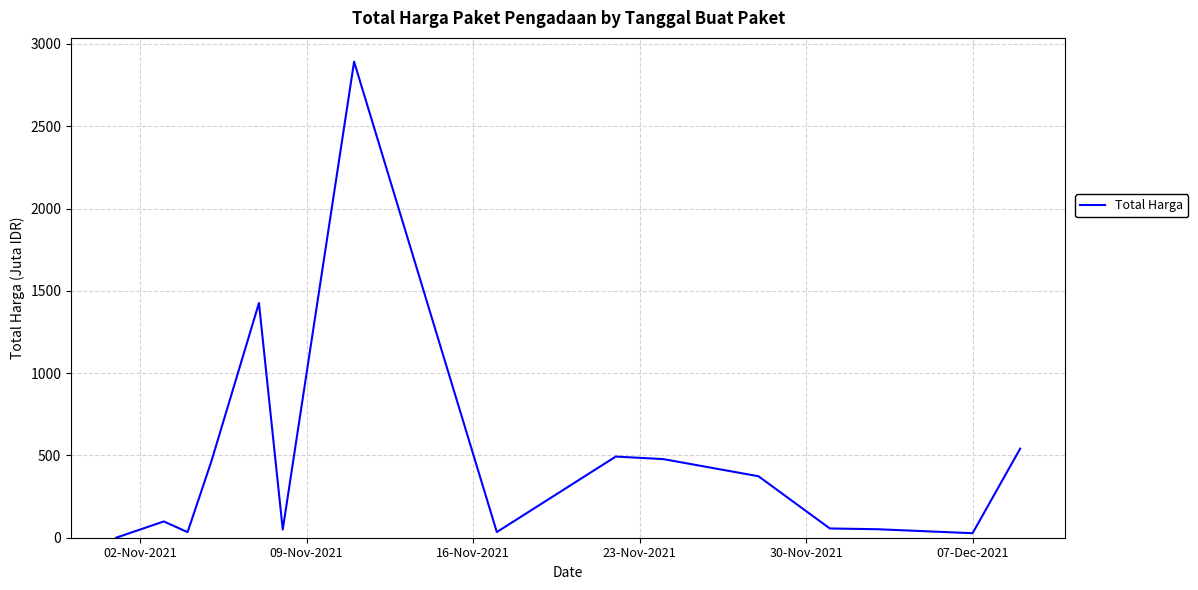

What is the difference between the maximum and minimum values?

2891.8